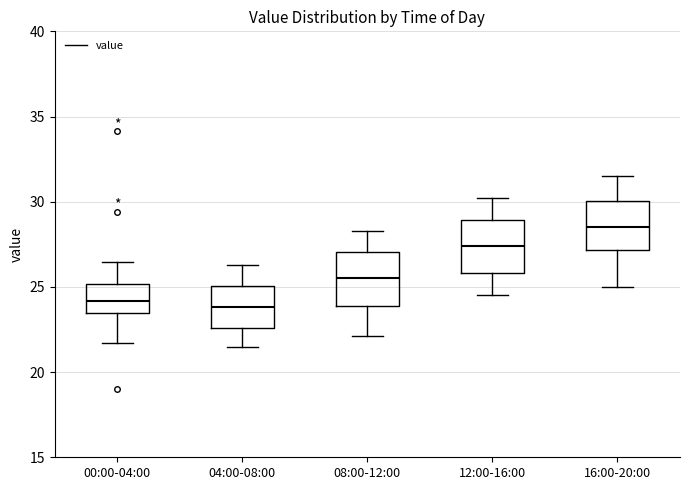

Reading left to right, read every box against the y-axis: the position of its median line, the range the box covers, and the ends of its whiskers. The values are not printed on the chart, so give them approximately, as read against the axis.

00:00-04:00: median 24.0, box 23.5 to 25.0, whiskers 21.5 to 26.5
04:00-08:00: median 24.0, box 22.5 to 25.0, whiskers 21.5 to 26.5
08:00-12:00: median 25.5, box 24.0 to 27.0, whiskers 22.0 to 28.5
12:00-16:00: median 27.5, box 26.0 to 29.0, whiskers 24.5 to 30.0
16:00-20:00: median 28.5, box 27.0 to 30.0, whiskers 25.0 to 31.5